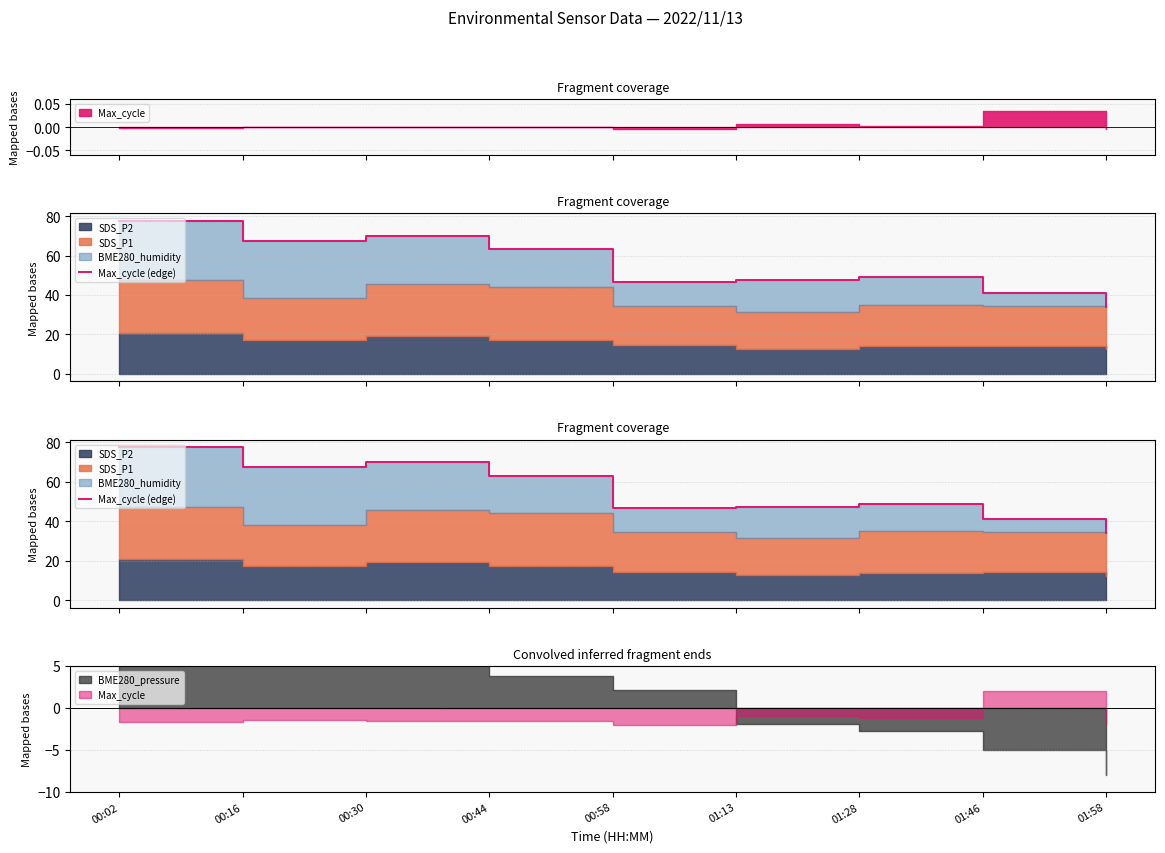

List the labels in order of value, largest first.

00:02, 00:30, 00:16, 00:44, 01:28, 01:13, 00:58, 01:46, 01:58